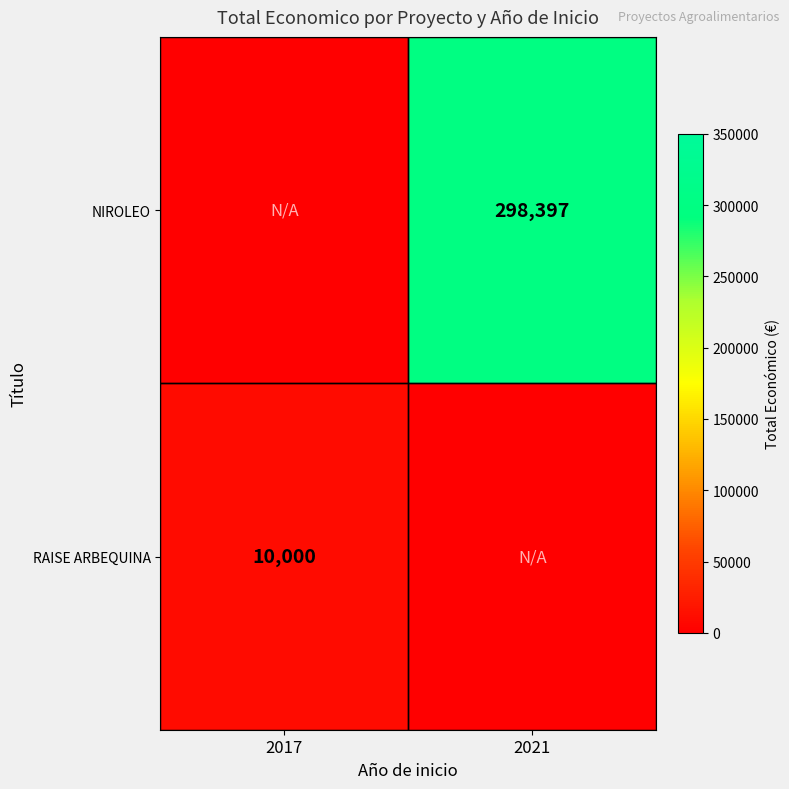

How many distinct data groups are displayed?

2